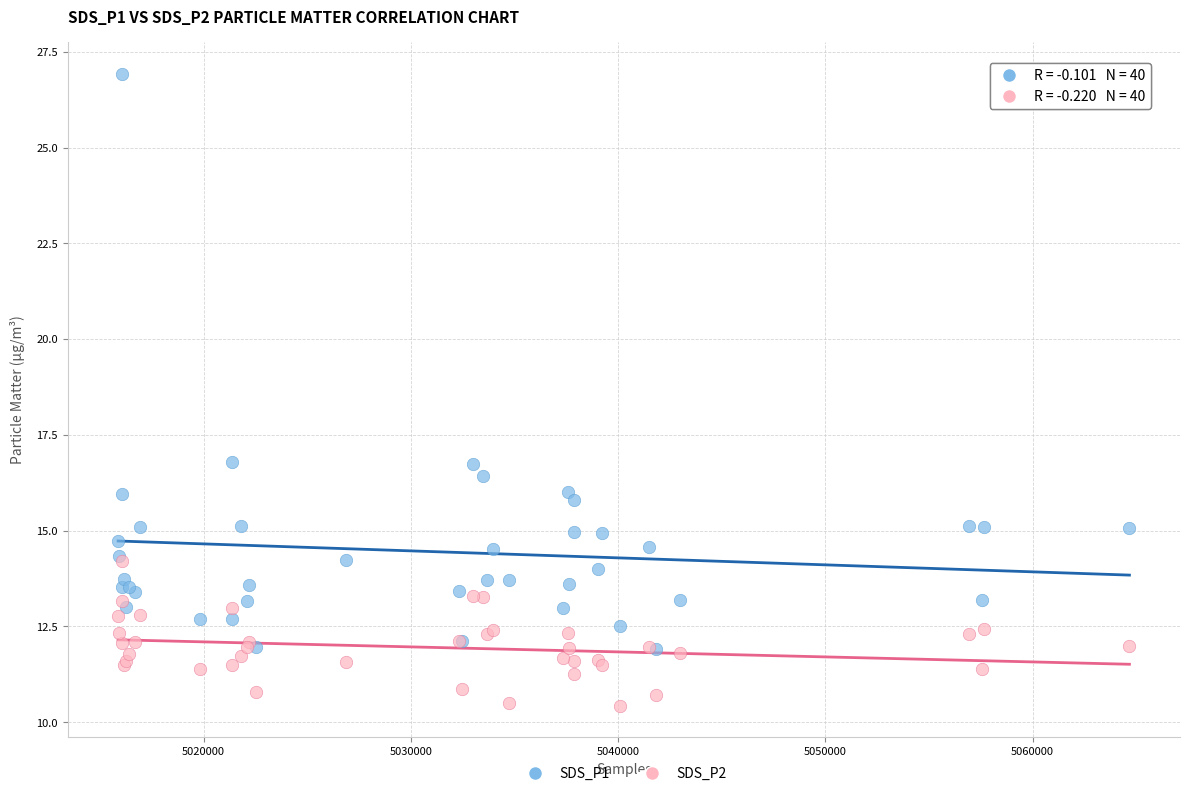

Which series contains the lowest Y value?

SDS_P2